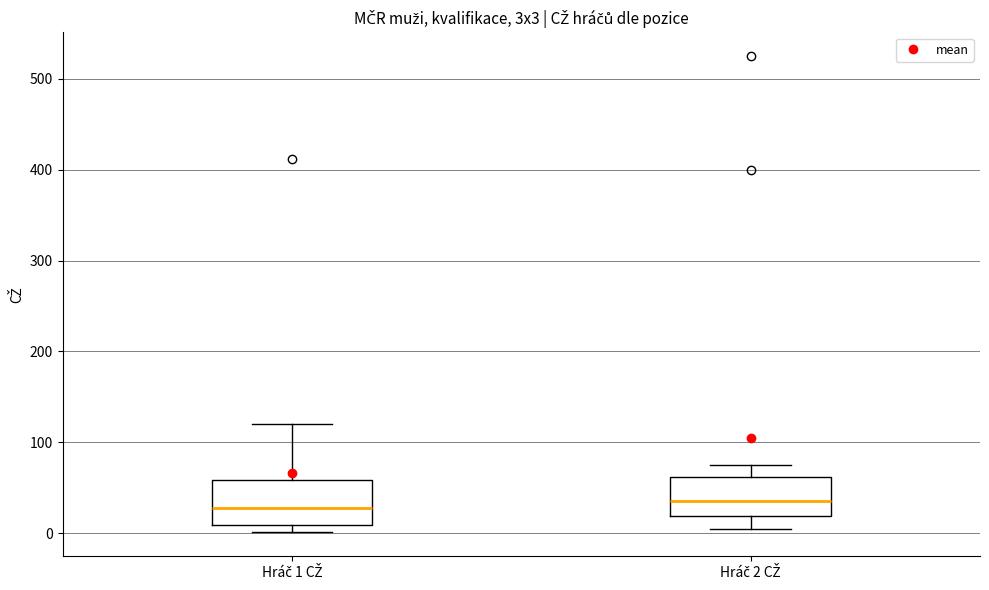

Where does the upper whisker of the box for Hráč 1 CŽ end on the y-axis? The values are not printed on the chart, so give them approximately, as read against the axis.

120